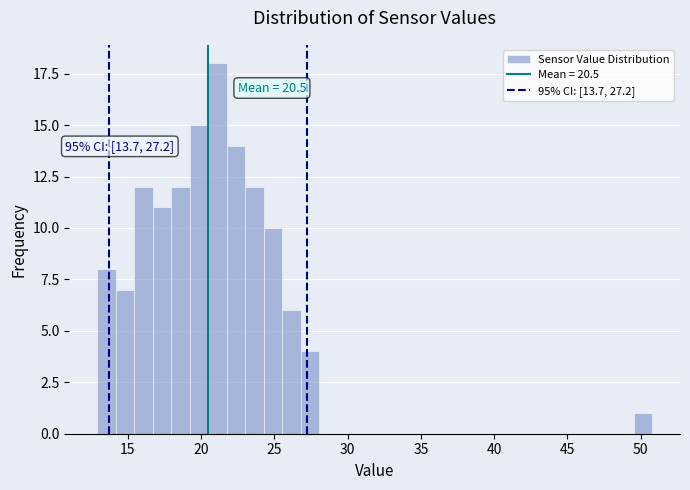

Around what value on the x-axis is the tallest bar? Give the approximate position of its centre, as read against the axis.

21.0